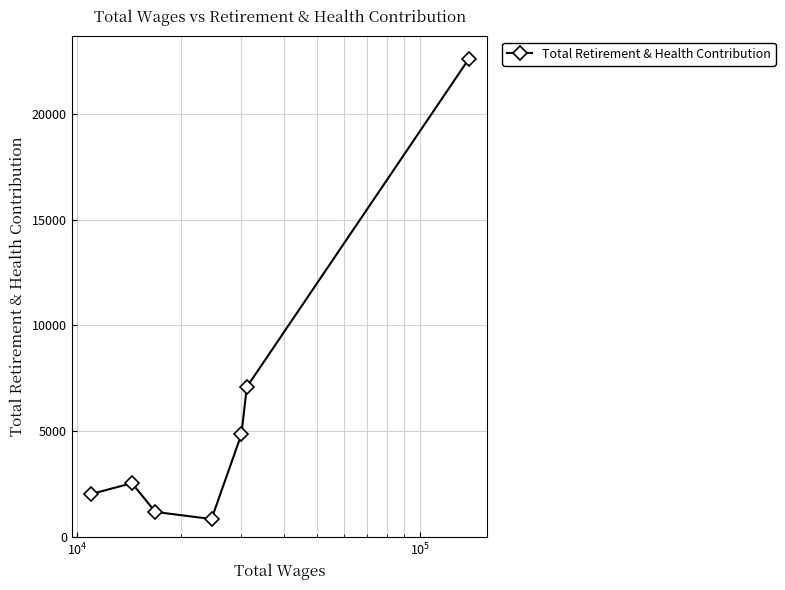

How many series are shown in this chart?

1